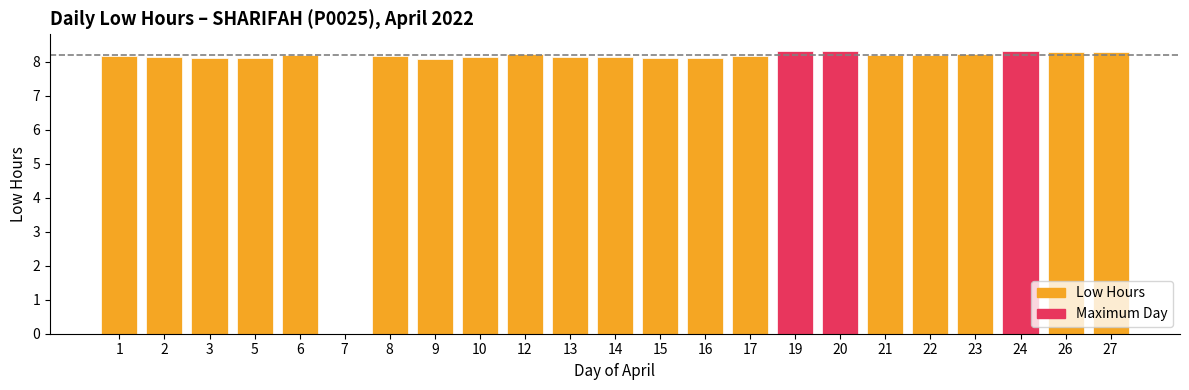

The value at 17 is 8.2. True or false?

True